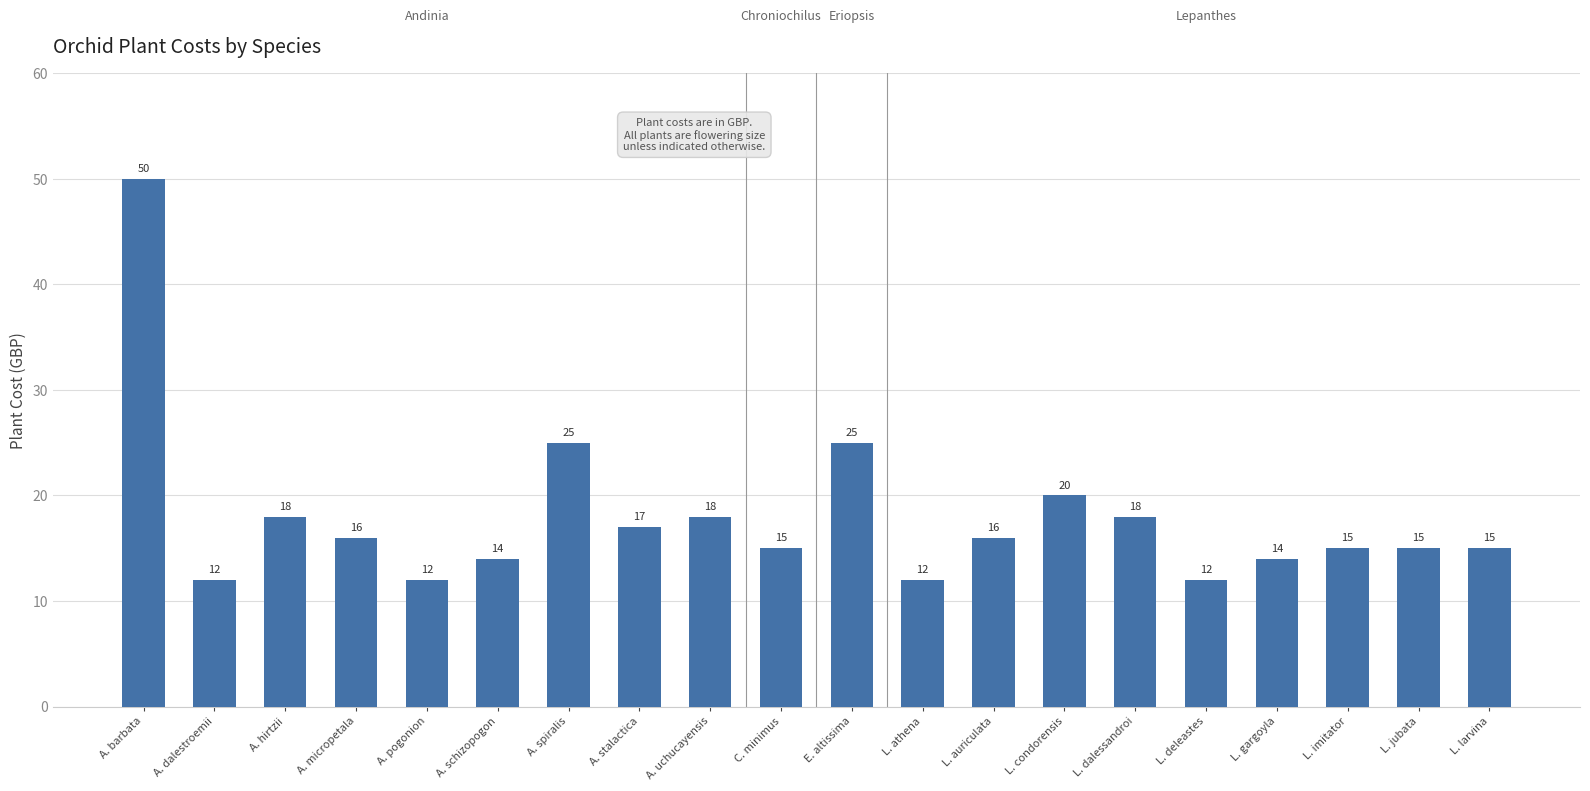

How many bars are there in total?

20